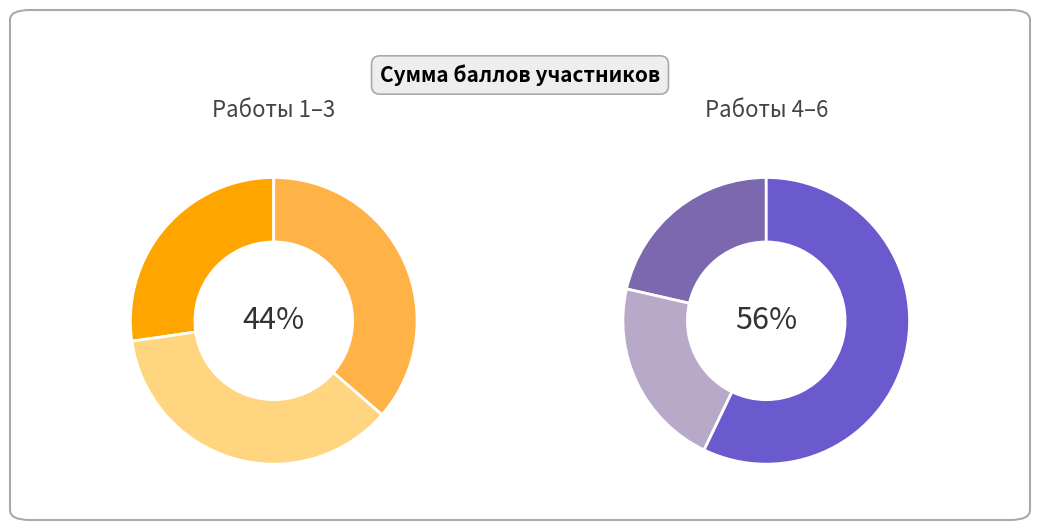

To the nearest percent, what percentage of the pie is Работа 2?

16%